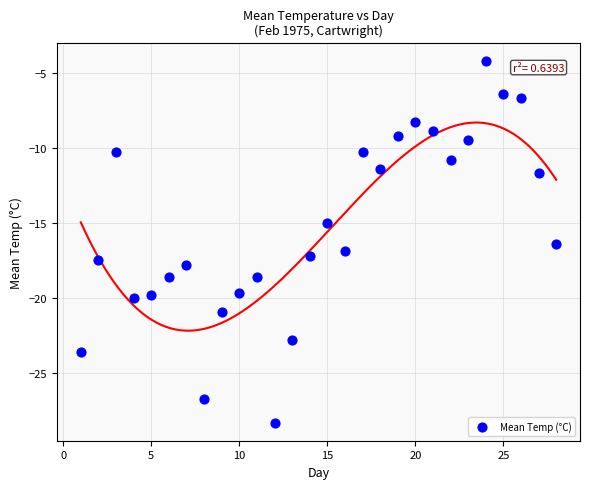

What is the range of X values (max minus min)?

27.0